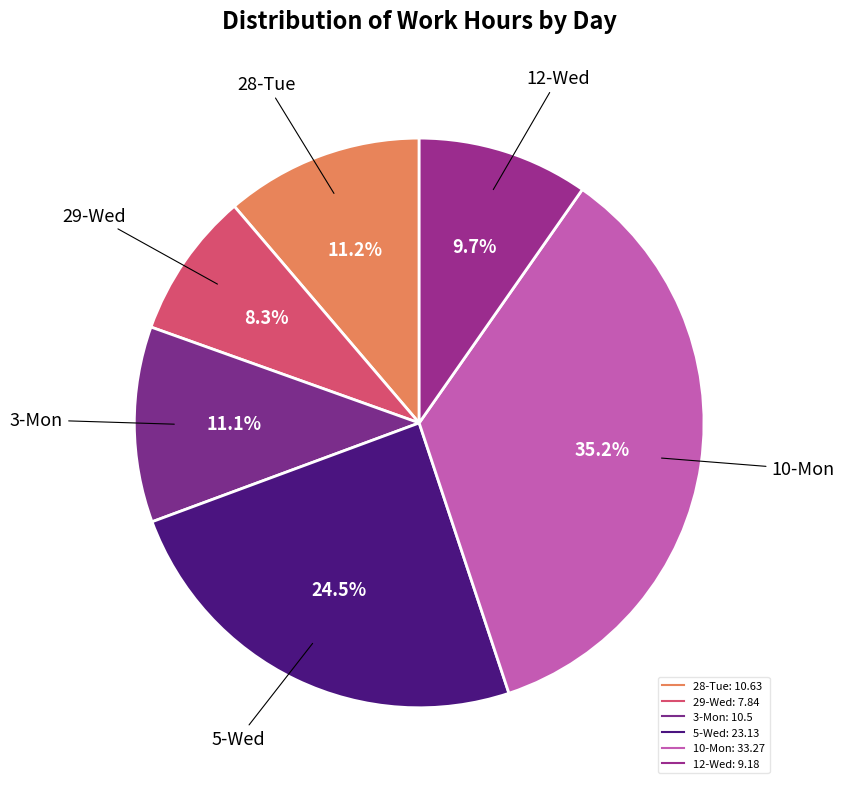

To the nearest percent, what portion does 12-Wed represent?

10%